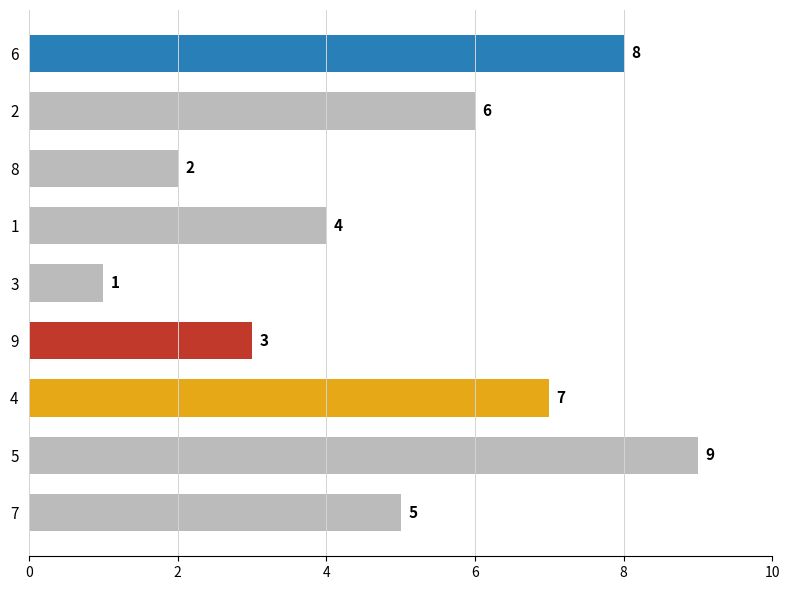

The value at 5 is 12. True or false?

False